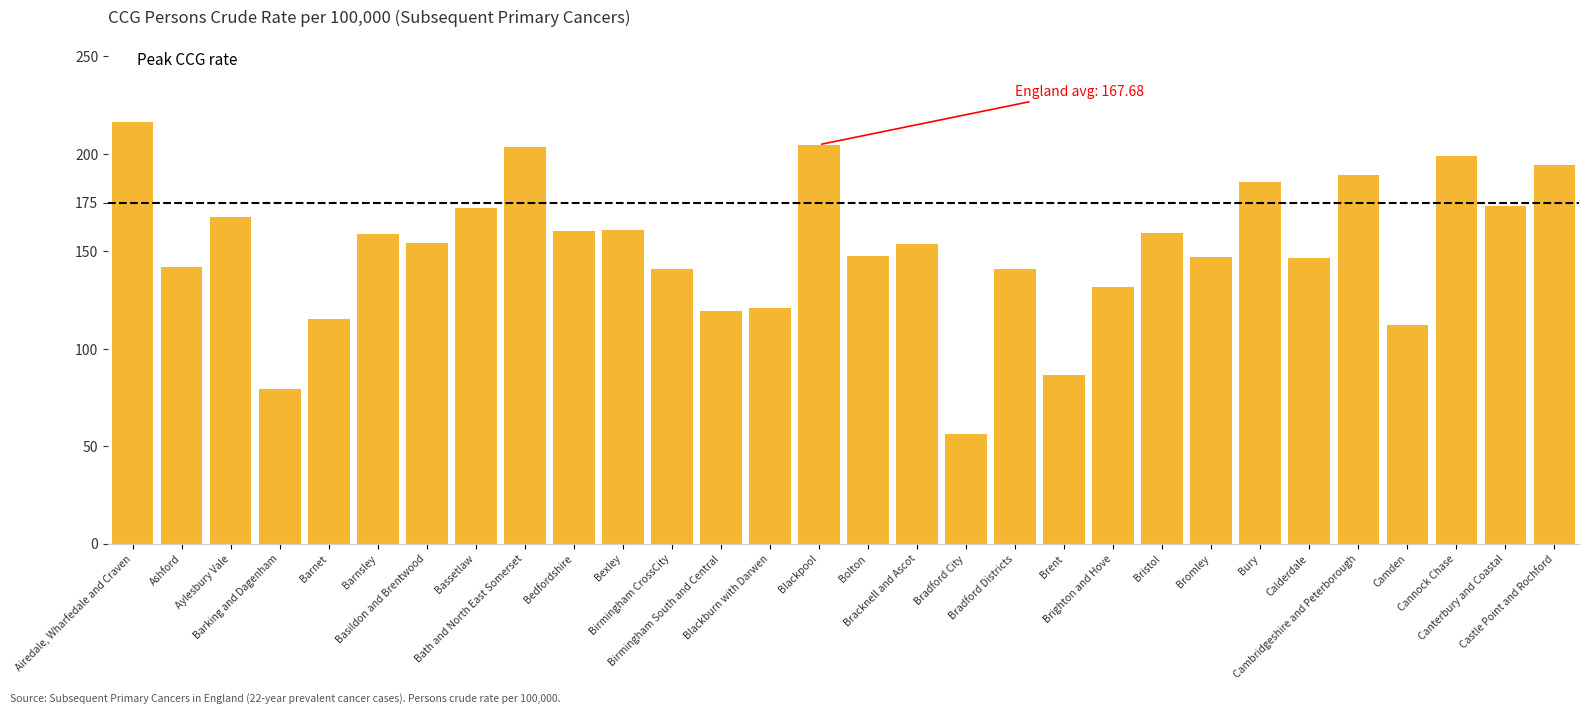

What is the maximum value shown in the chart?

216.3